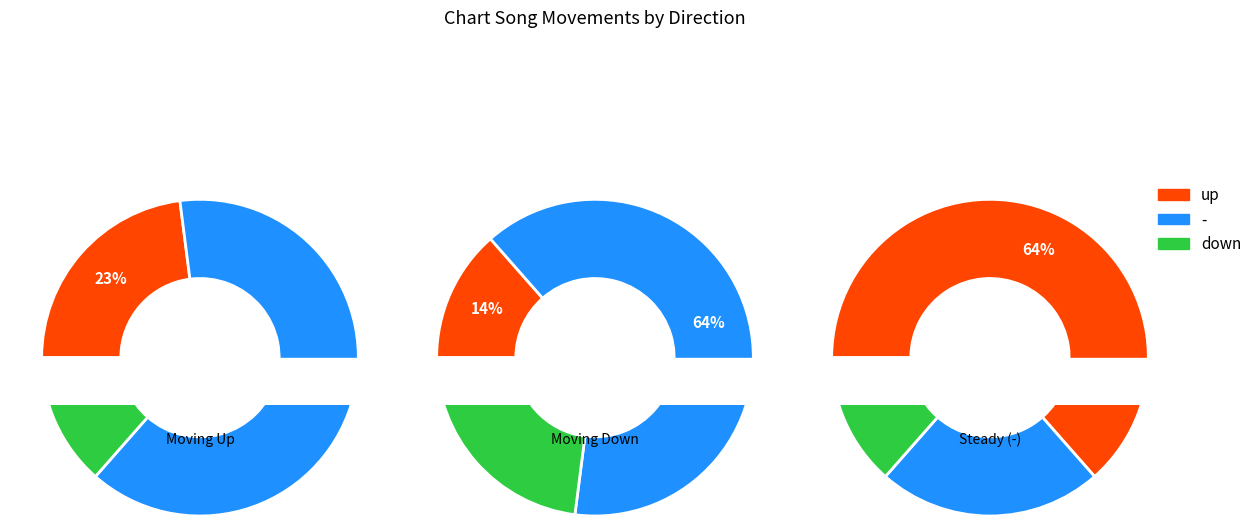

Does any single category account for the majority?

Yes